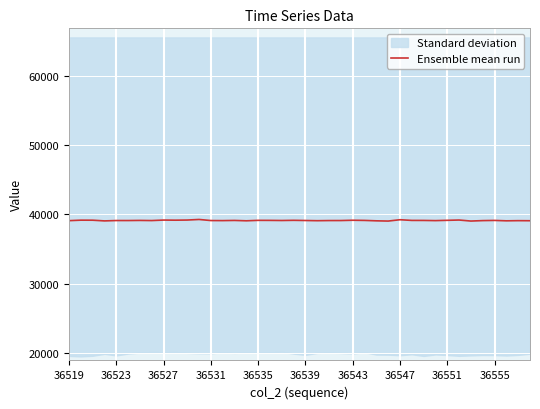

What is the minimum value for Ensemble mean run?

39041